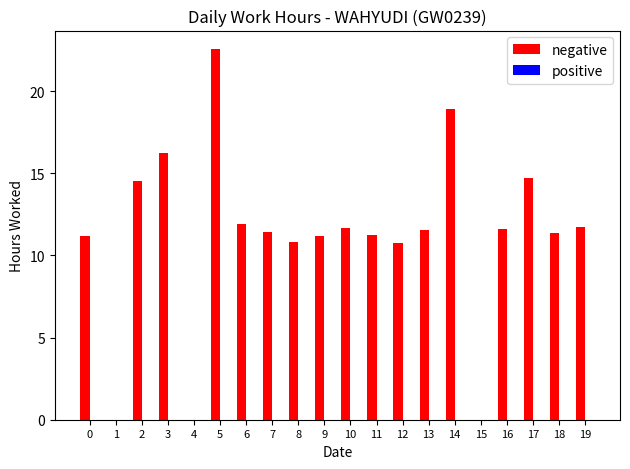

Which label corresponds to the largest value in the chart?

5